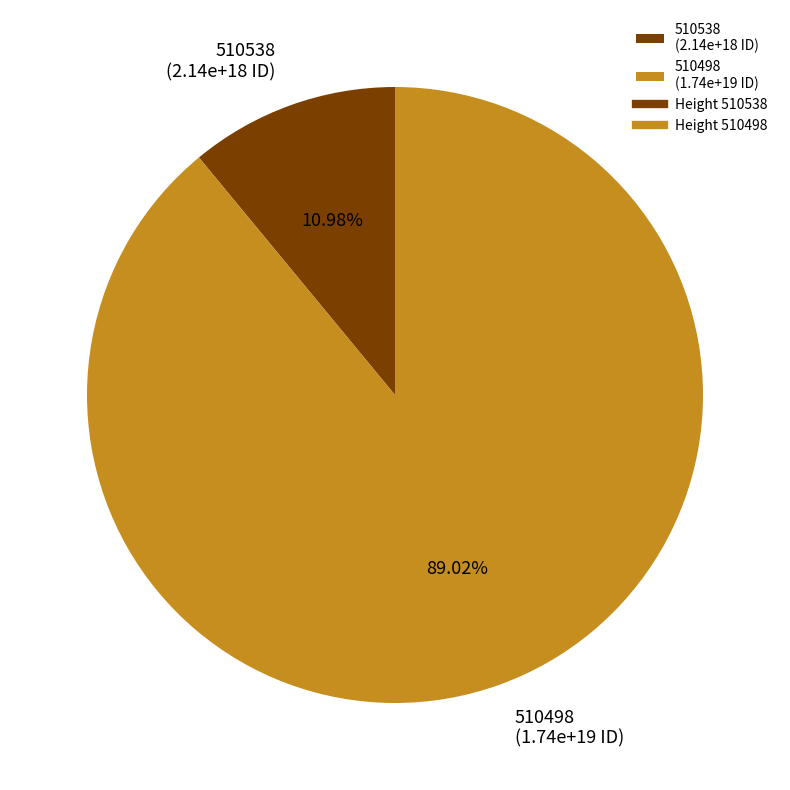

How many slices are in this pie chart?

2